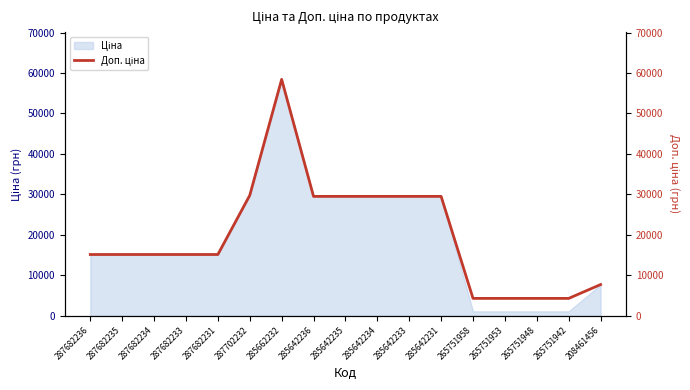

How many data points are less than 15120?

5